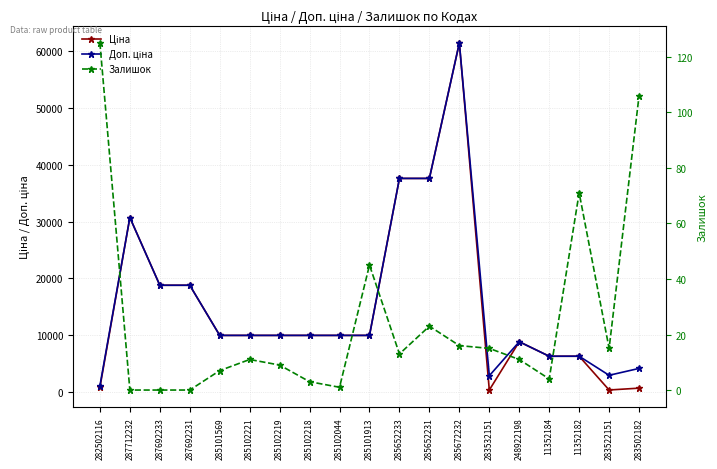

Which category has the lowest value in the Доп. ціна series?

282502116